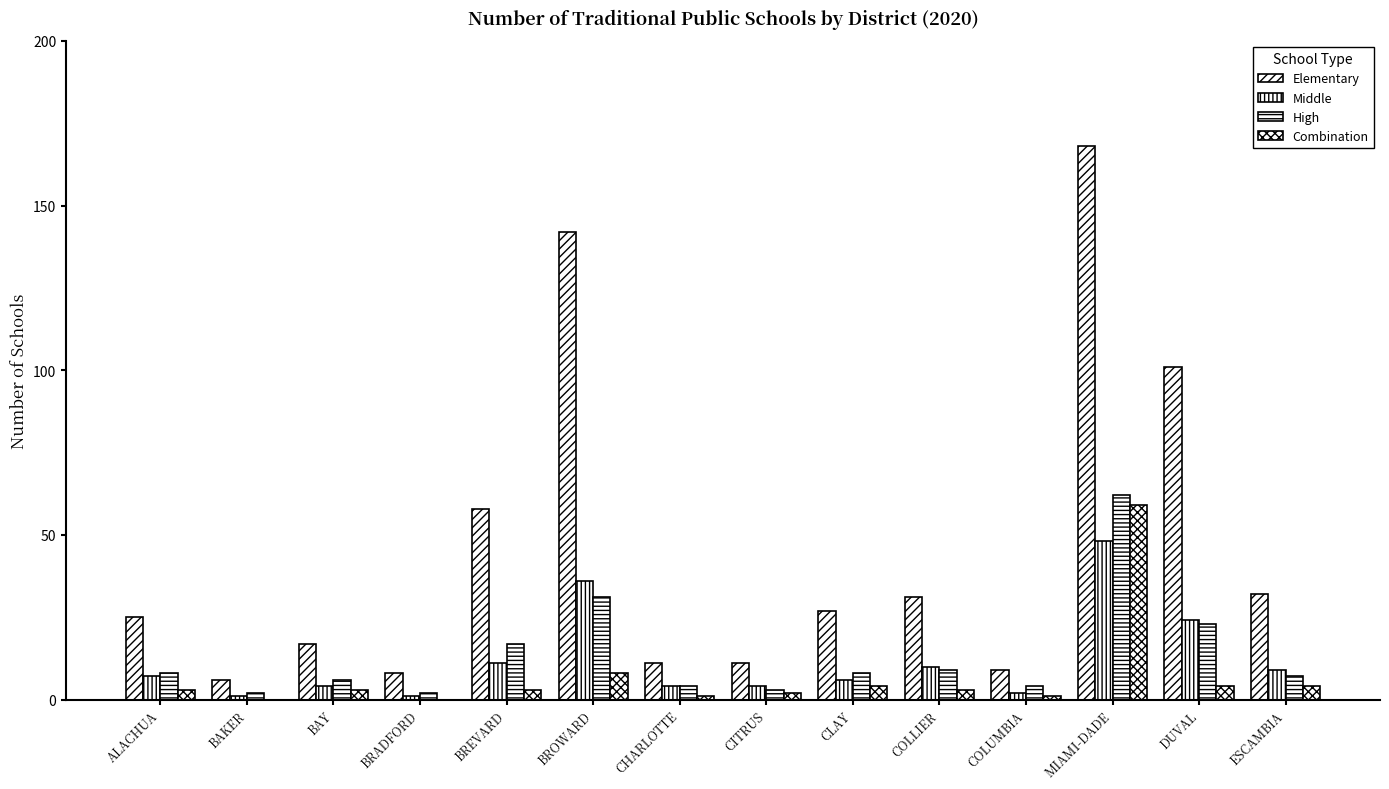

Reading right to left, what are all the values shown in this chart?

Elementary: 32	101	168	9	31	27	11	11	142	58	8	17	6	25
Middle: 9	24	48	2	10	6	4	4	36	11	1	4	1	7
High: 7	23	62	4	9	8	3	4	31	17	2	6	2	8
Combination: 4	4	59	1	3	4	2	1	8	3	0	3	0	3